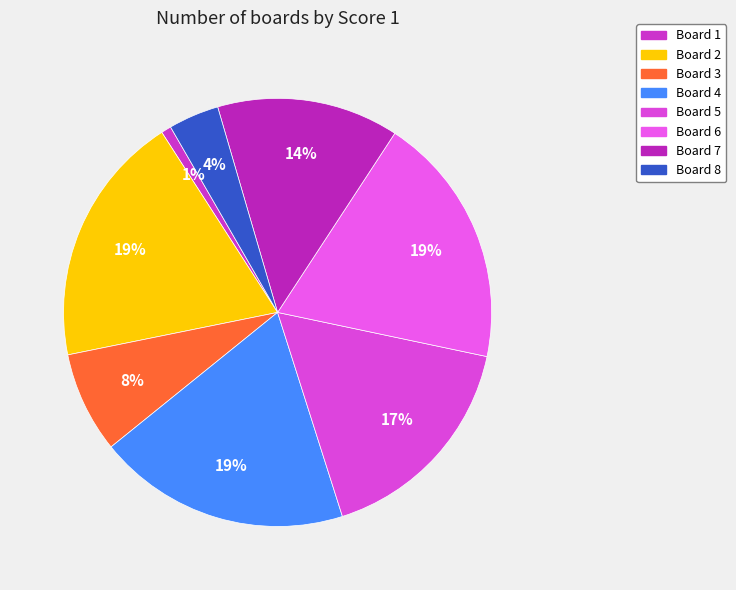

What percentage is NOT represented by Board 2?

80.9%